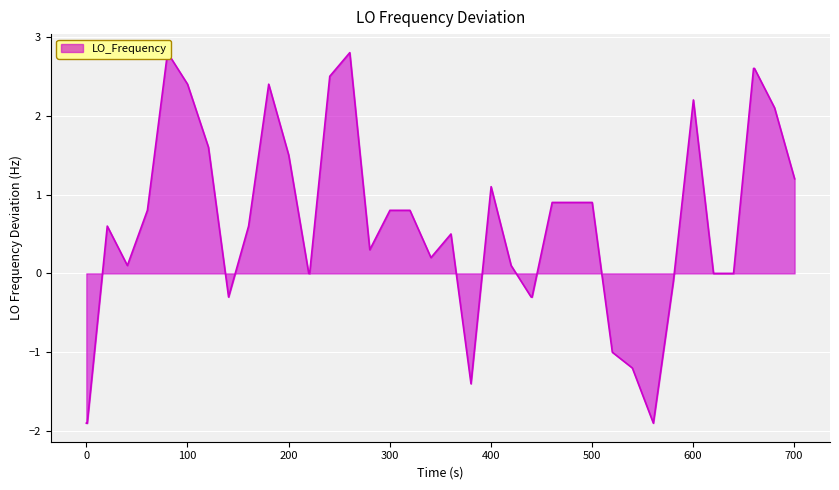

How many interior local valleys (lower than both neighbors) does the data have?

6